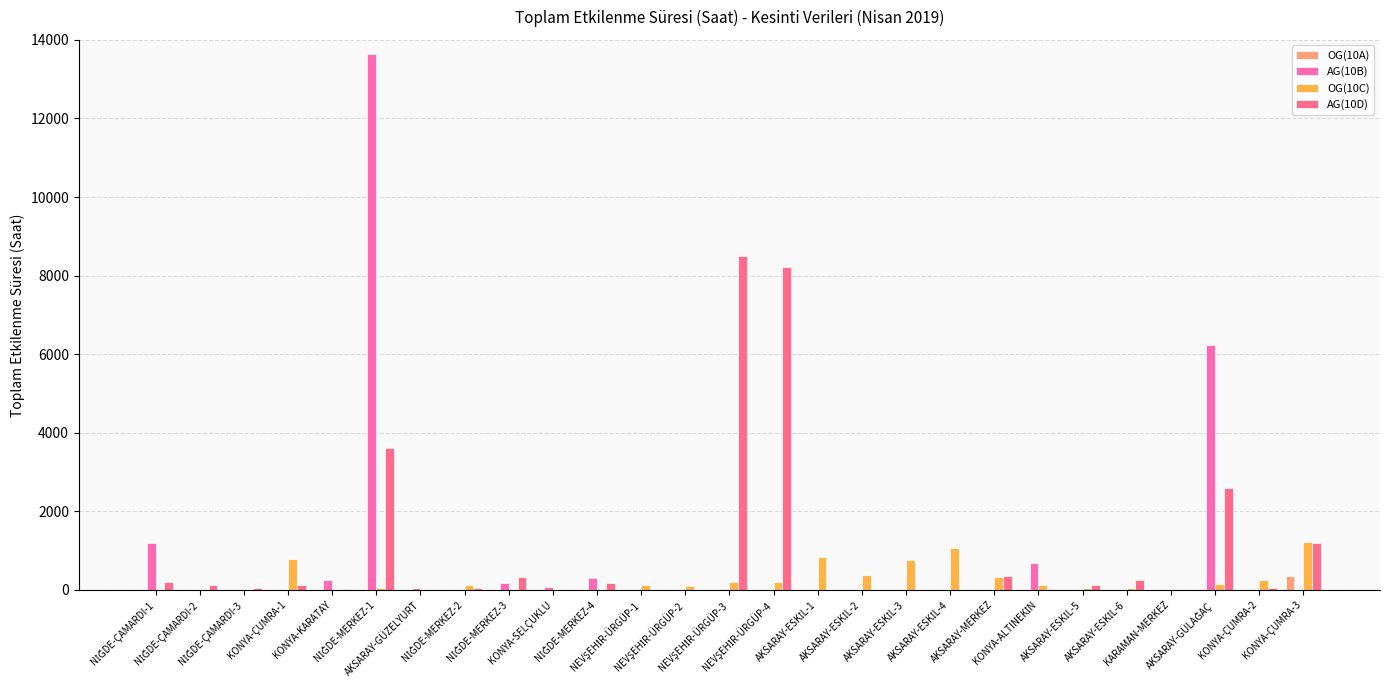

What is the maximum value shown in the chart?

13636.0